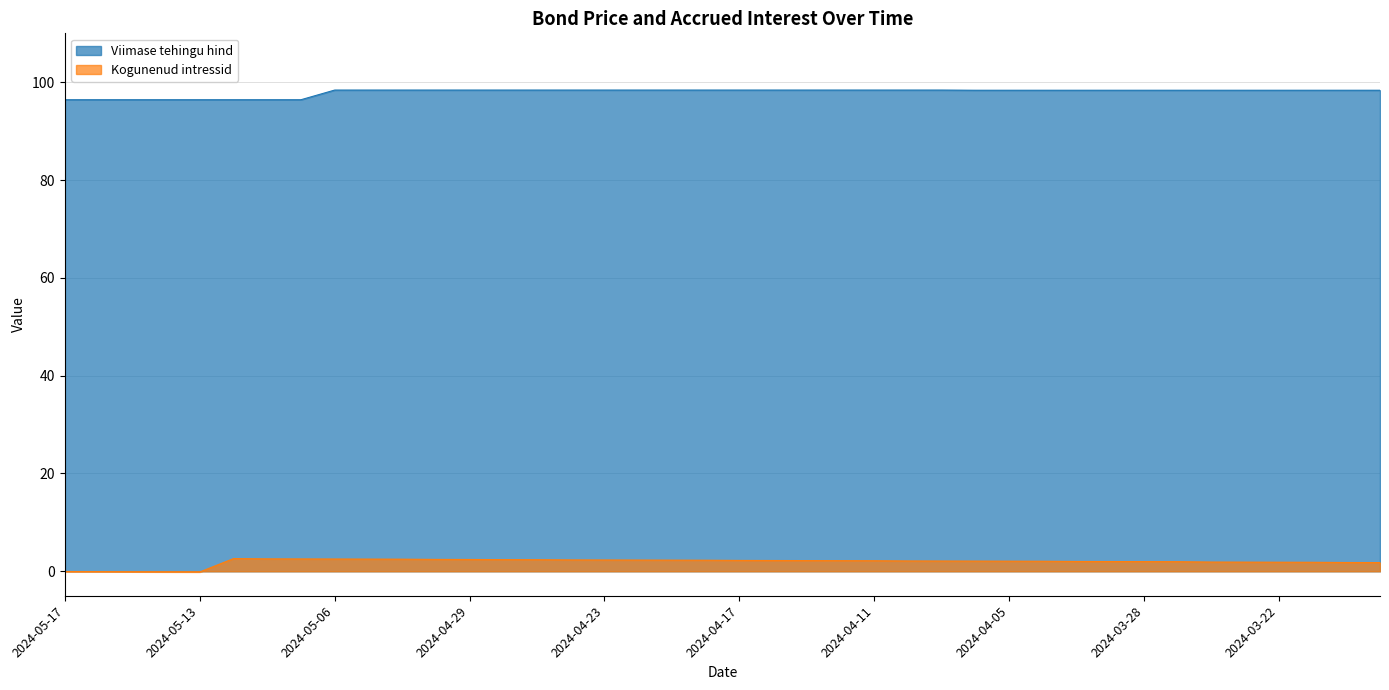

Is the value of Viimase tehingu hind at 2024-03-27 greater than the value of Kogunenud intressid at 2024-04-05?

Yes